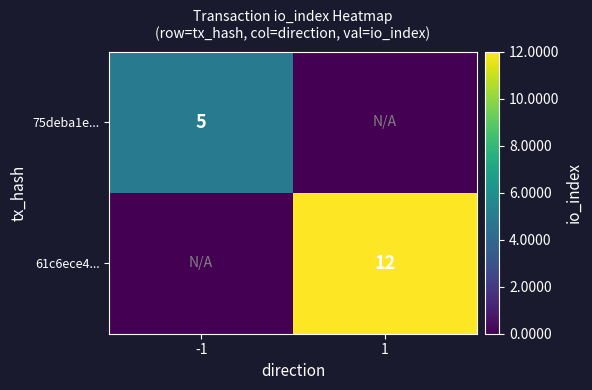

The 61c6ece4... series shows 12 at 1. True or false?

True